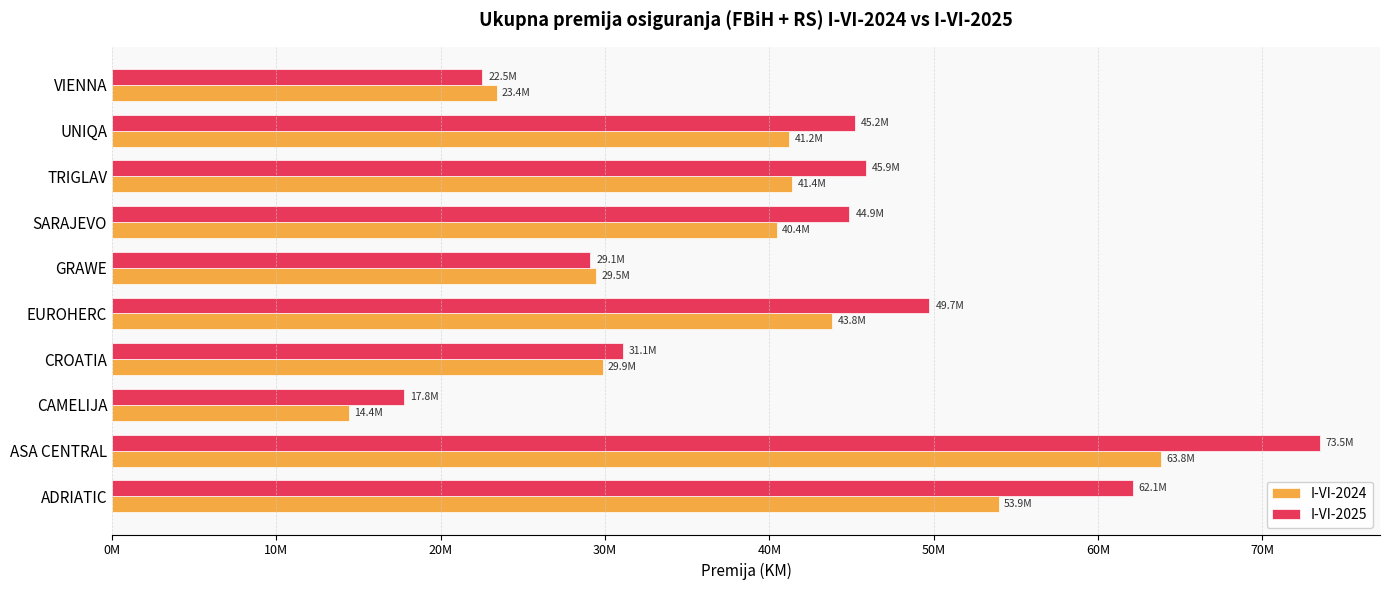

What is the maximum value for I-VI-2025?

73486004